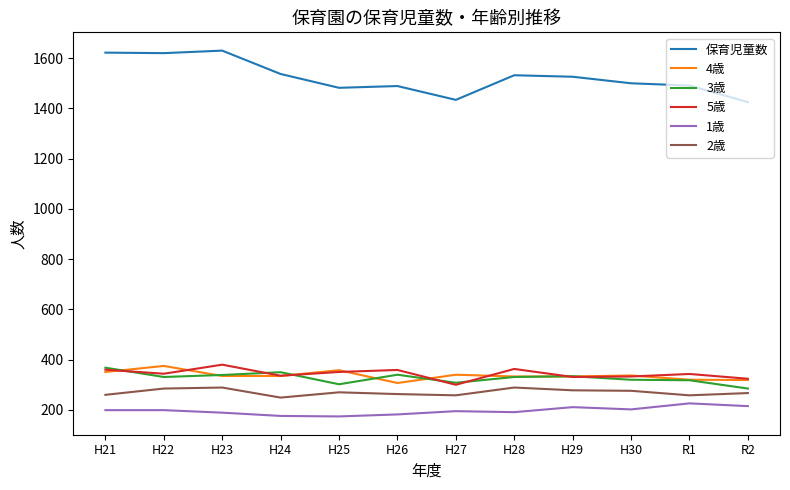

True or false: 4歳 has more than 2 interior local peaks.

True